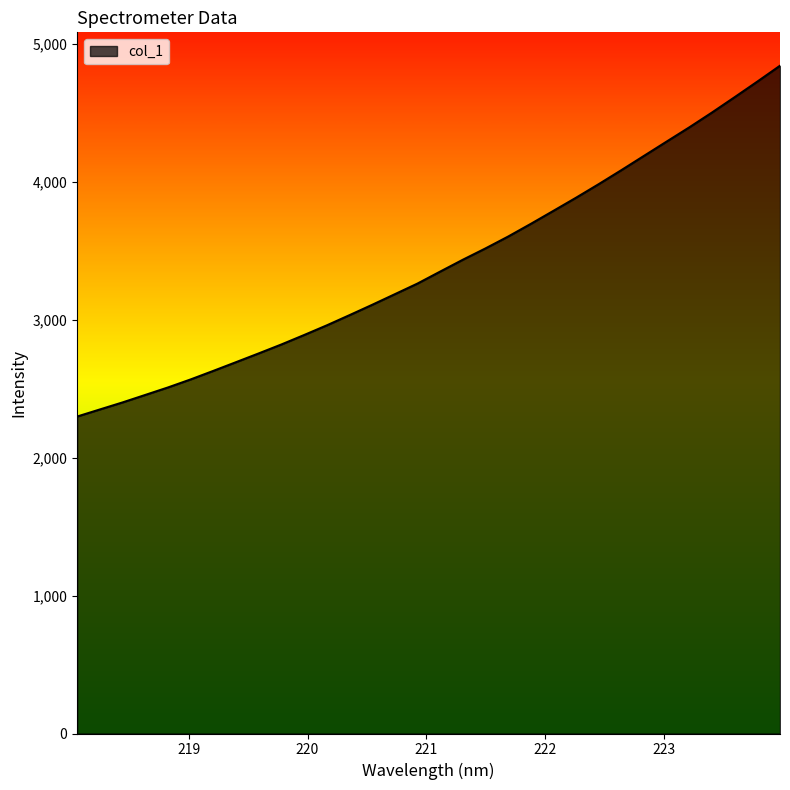

How many series are shown in this chart?

1